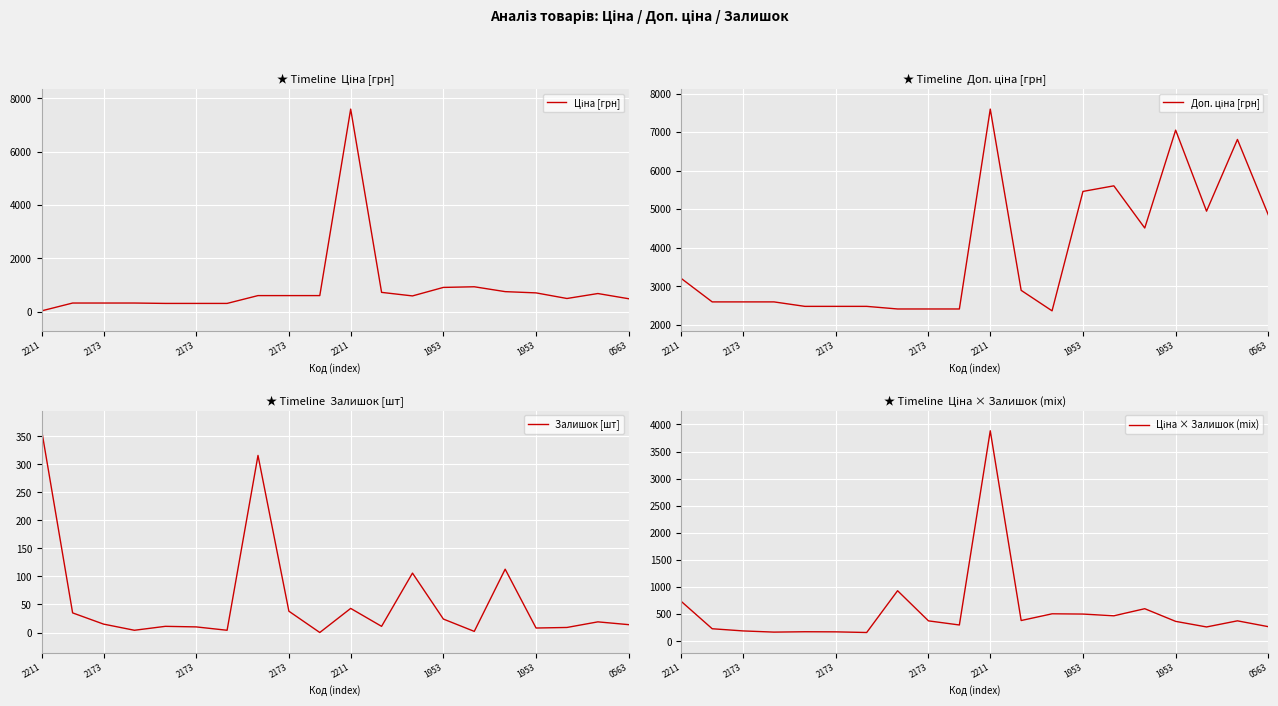

Which category has the highest value in the Доп. ціна [грн] series?

2211